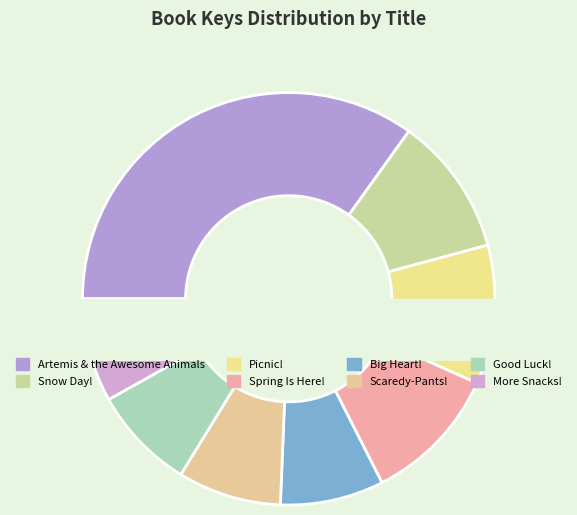

Which category has the biggest portion of the pie?

Artemis & the Awesome Animals